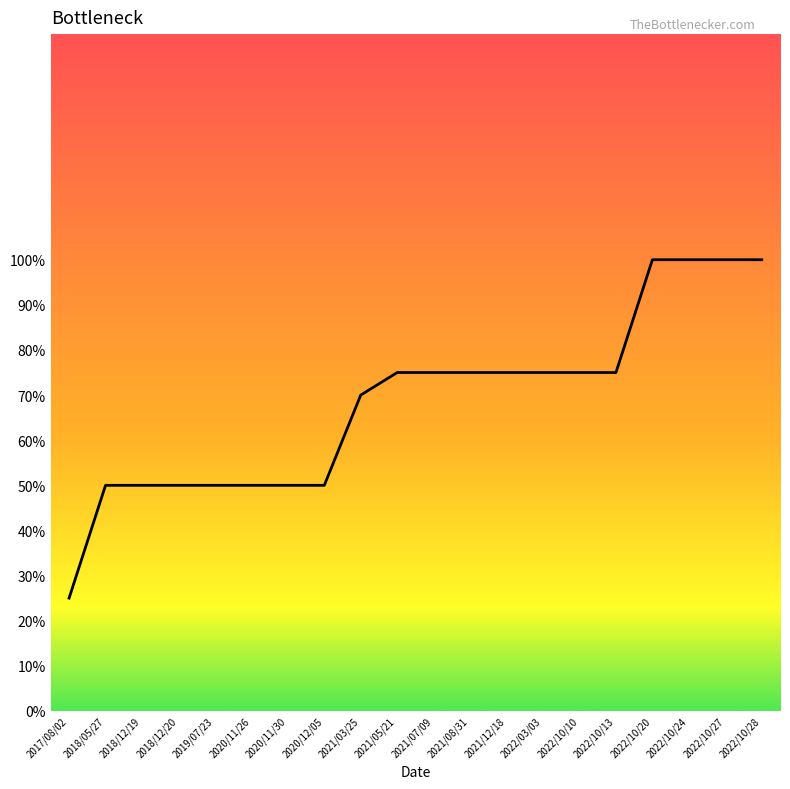

Does the chart display data point markers on the line(s)?

No